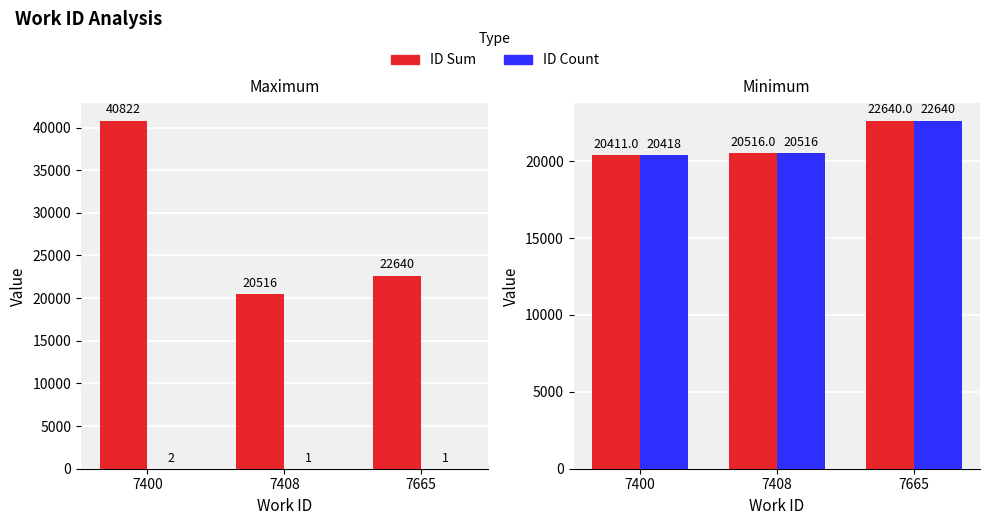

What is the sum of the ID Sum values at 7665 and 7408?

43156